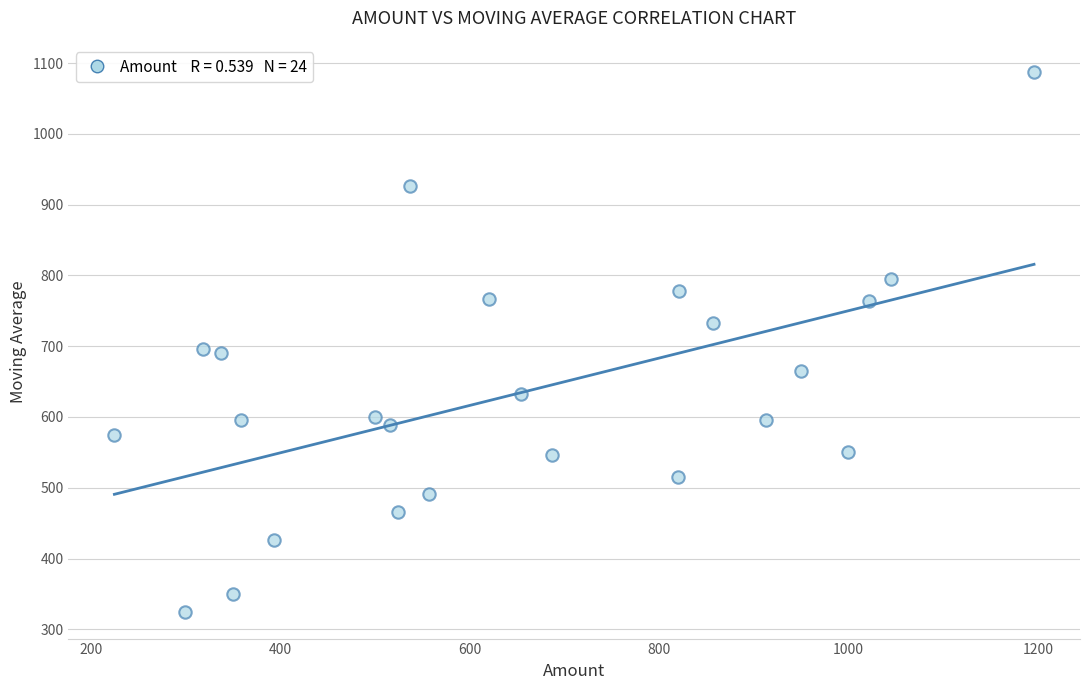

What is the range of Y values (max minus min)?

762.7